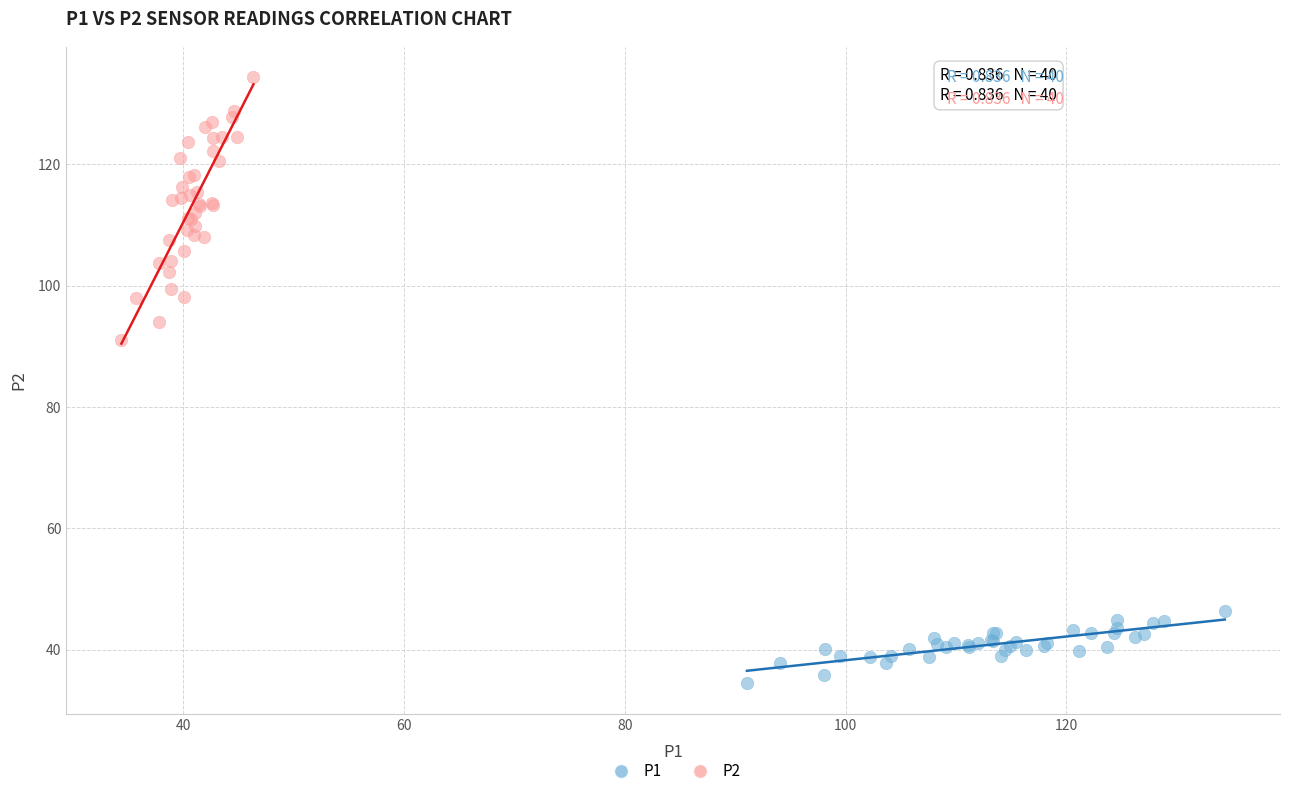

Which series contains the highest Y value?

P2